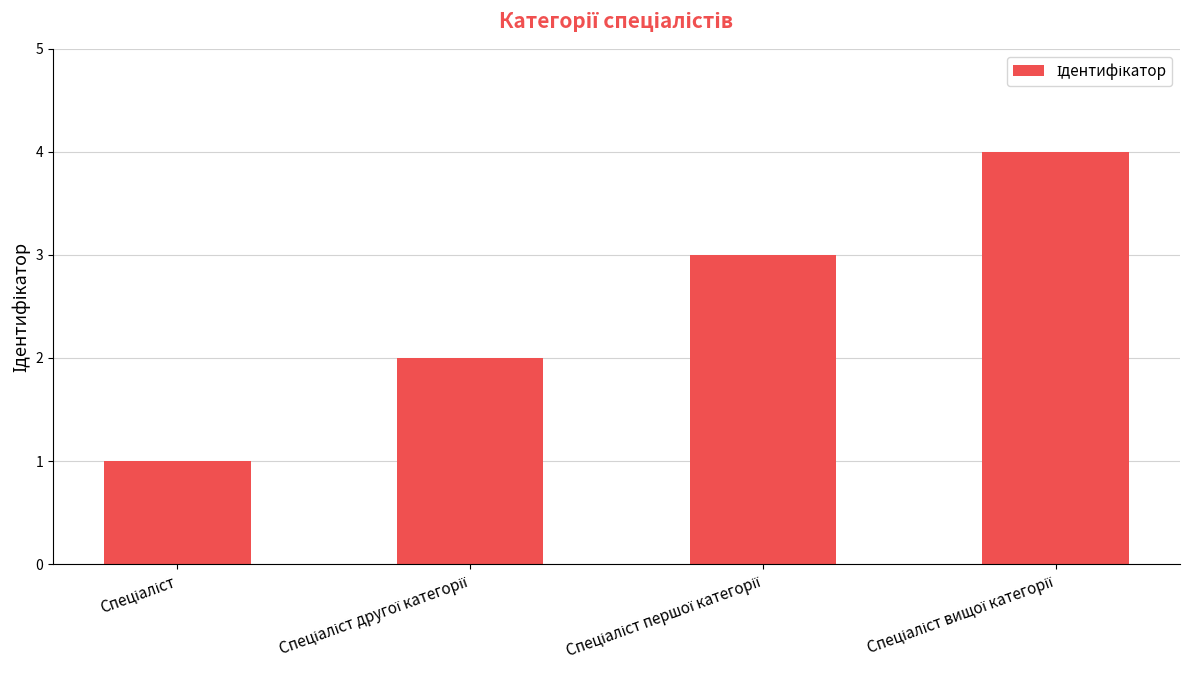

What is the maximum value shown in the chart?

4